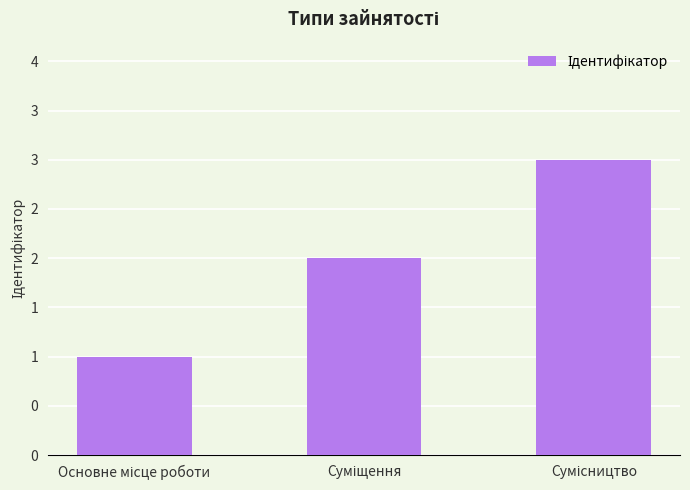

What is the label of the 2nd bar from the left?

Суміщення